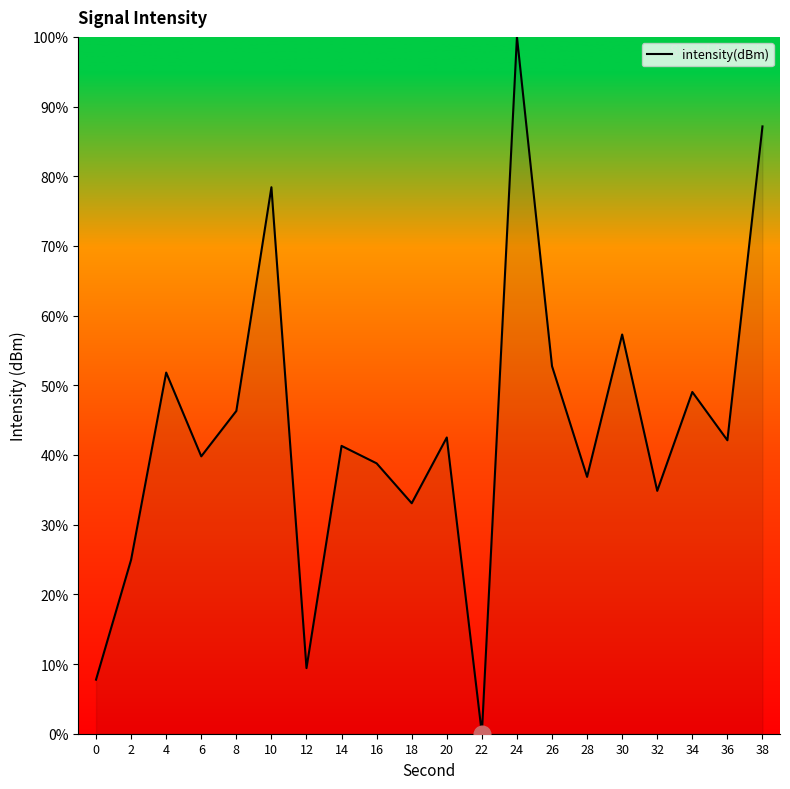

At which label does the data first exceed 42?

4